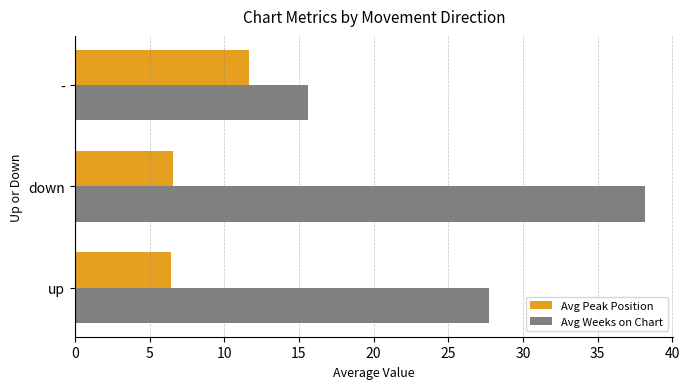

Which series has the largest range (max minus min)?

Avg Weeks on Chart